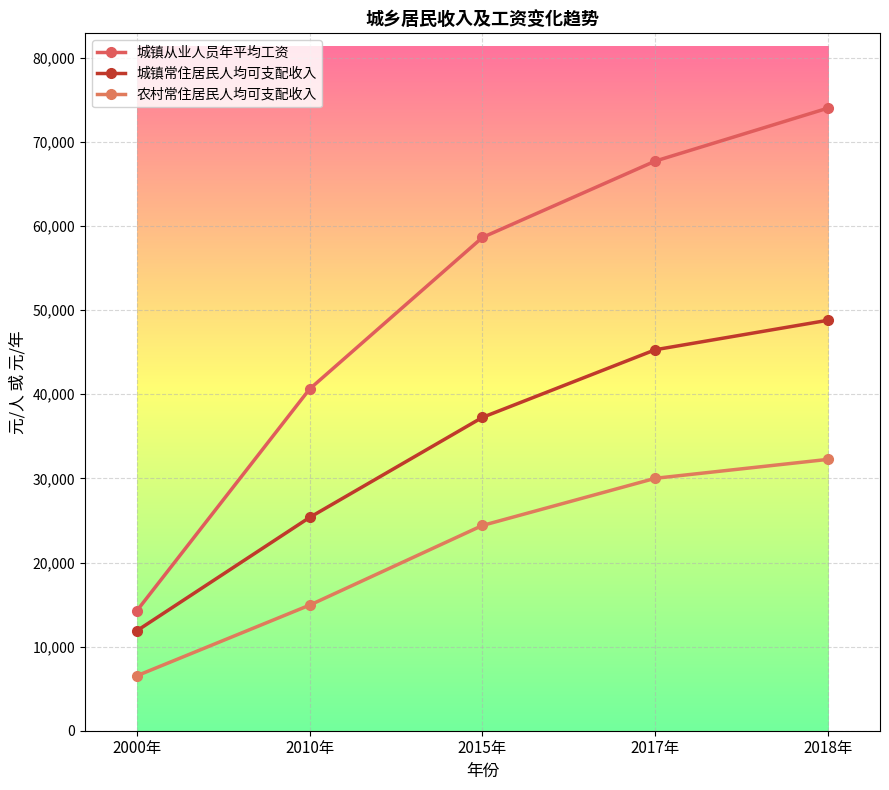

The value of 城镇常住居民人均可支配收入 at 2015年 is 14572. True or false?

False